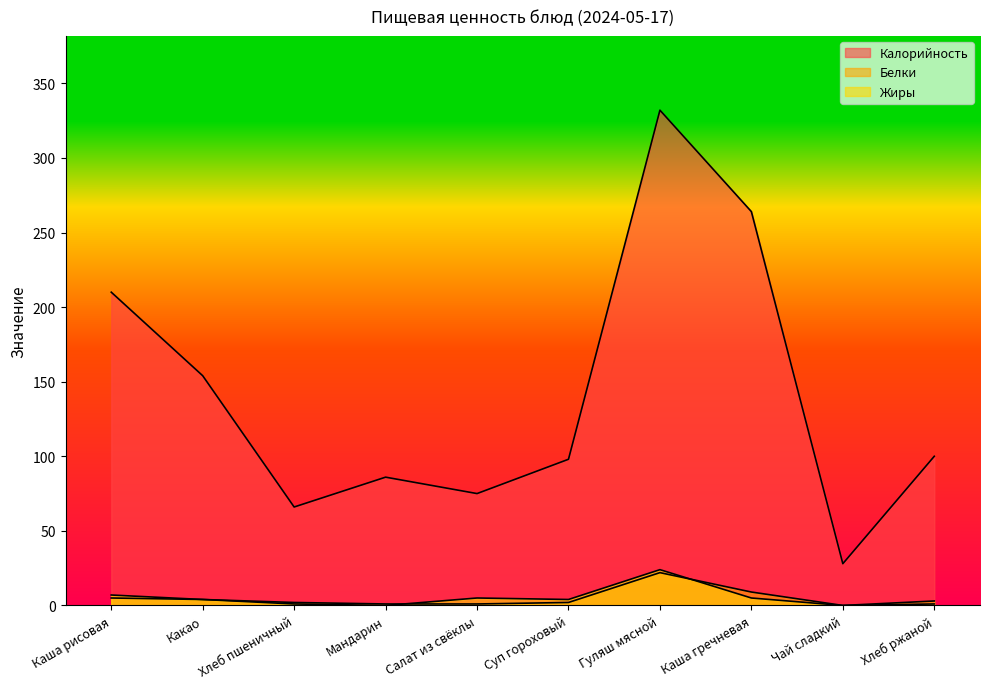

How many interior local valleys does the Белки series have?

1